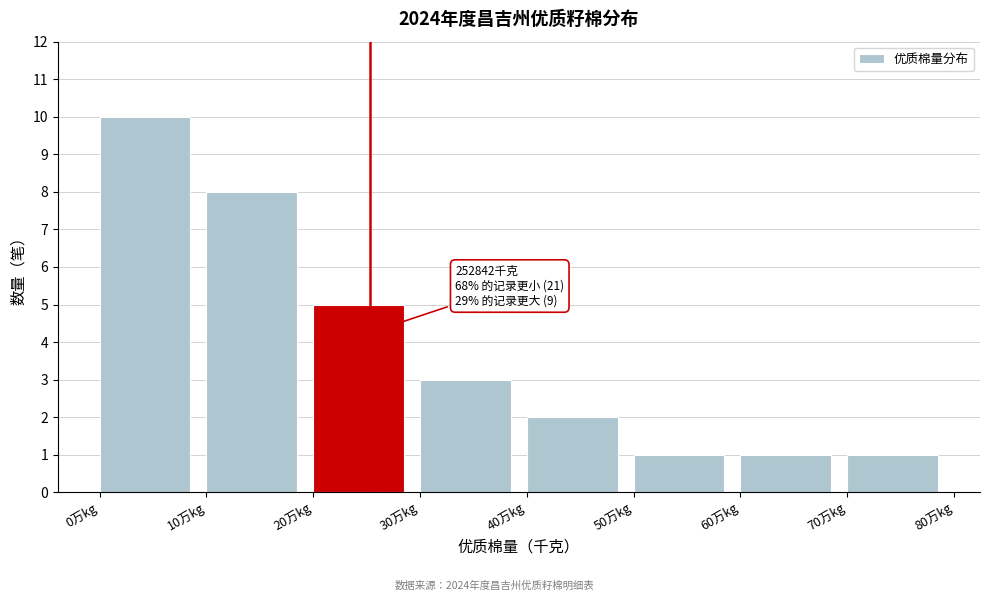

Reading left to right, what are all the values shown in this chart?

0万kg=10	10万kg=8	20万kg=5	30万kg=3	40万kg=2	50万kg=1	60万kg=1	70万kg=1